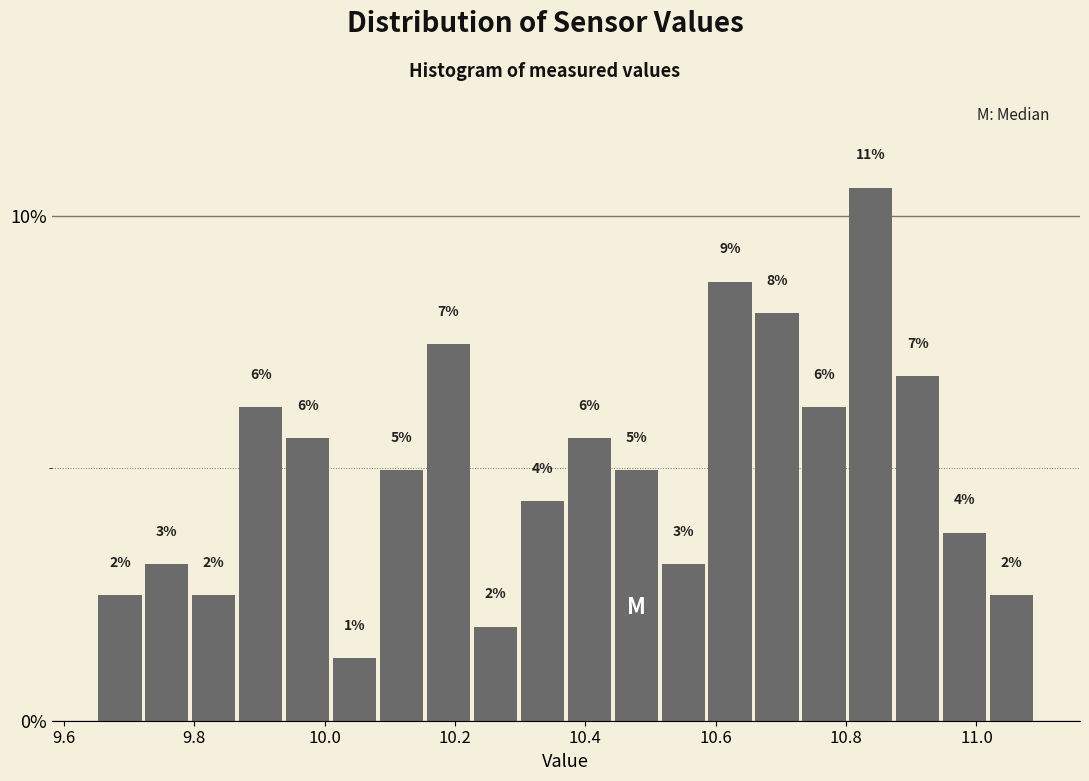

Read against the x-axis, roughly where is the centre of the tallest bar?

10.84